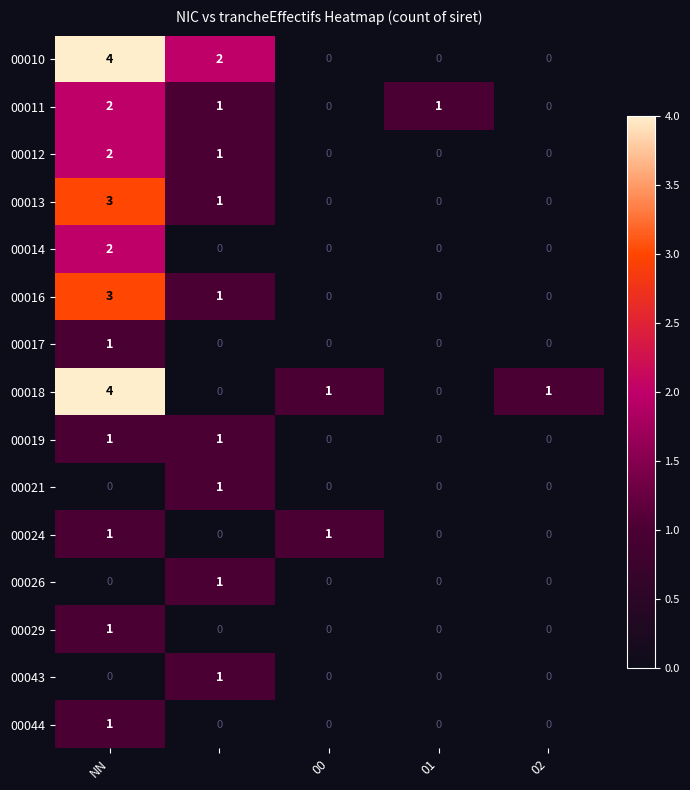

How many 00029 values are between 0 and 1?

5